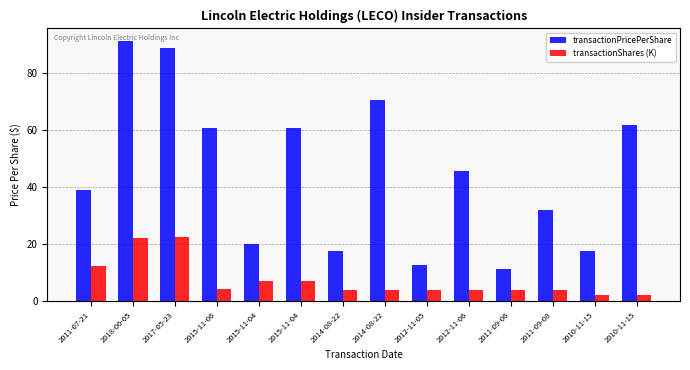

What are all the series names shown in the legend?

transactionPricePerShare, transactionShares (K)